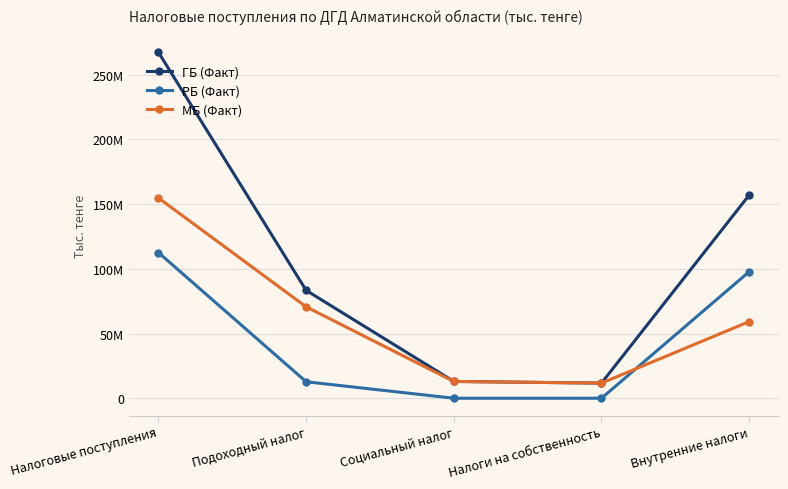

Where is the first local minimum for ГБ (Факт)?

Налоги на собственность